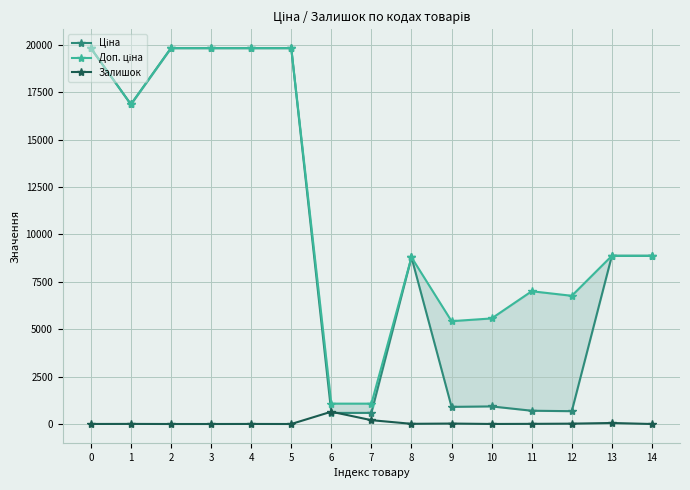

Which series has the largest total across all categories?

Доп. ціна